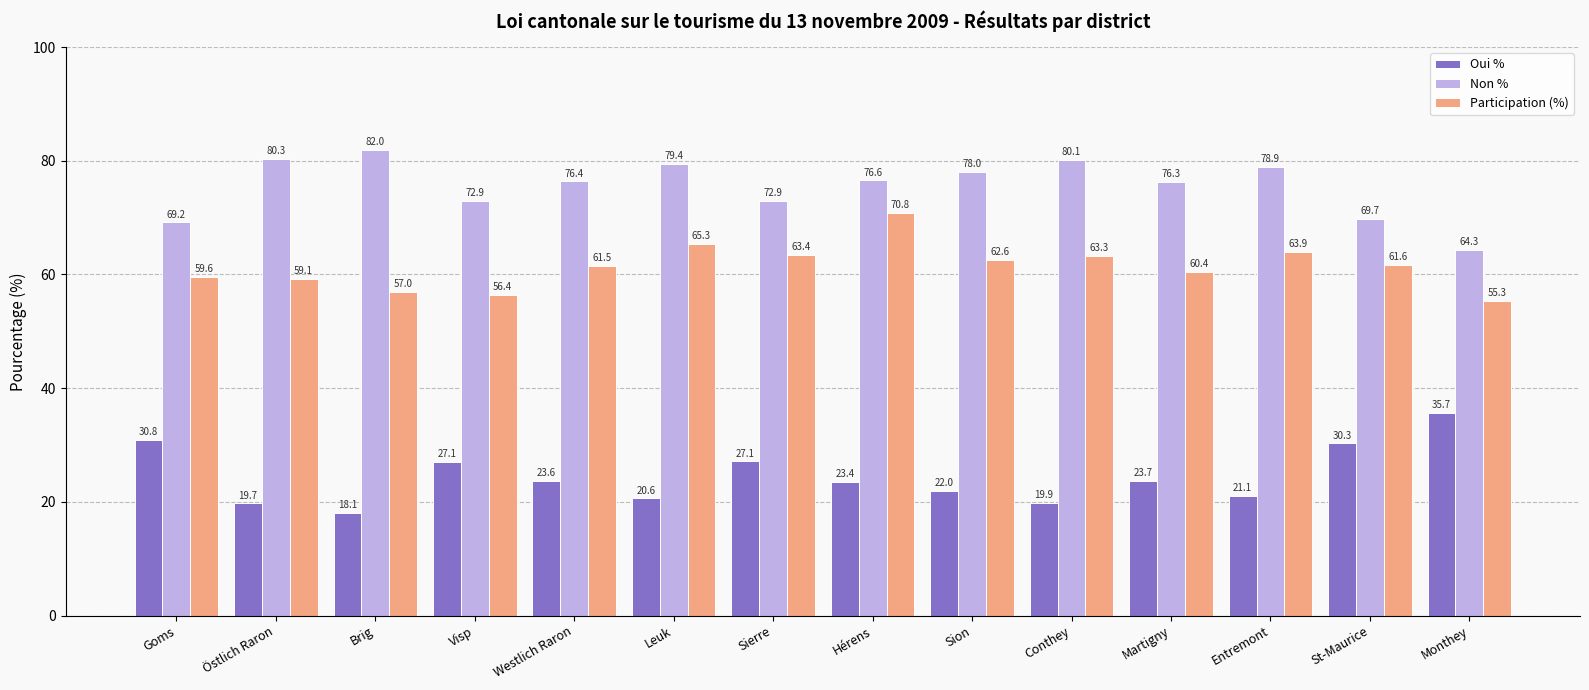

Rank the series at St-Maurice from highest to lowest value.

Non %, Participation (%), Oui %